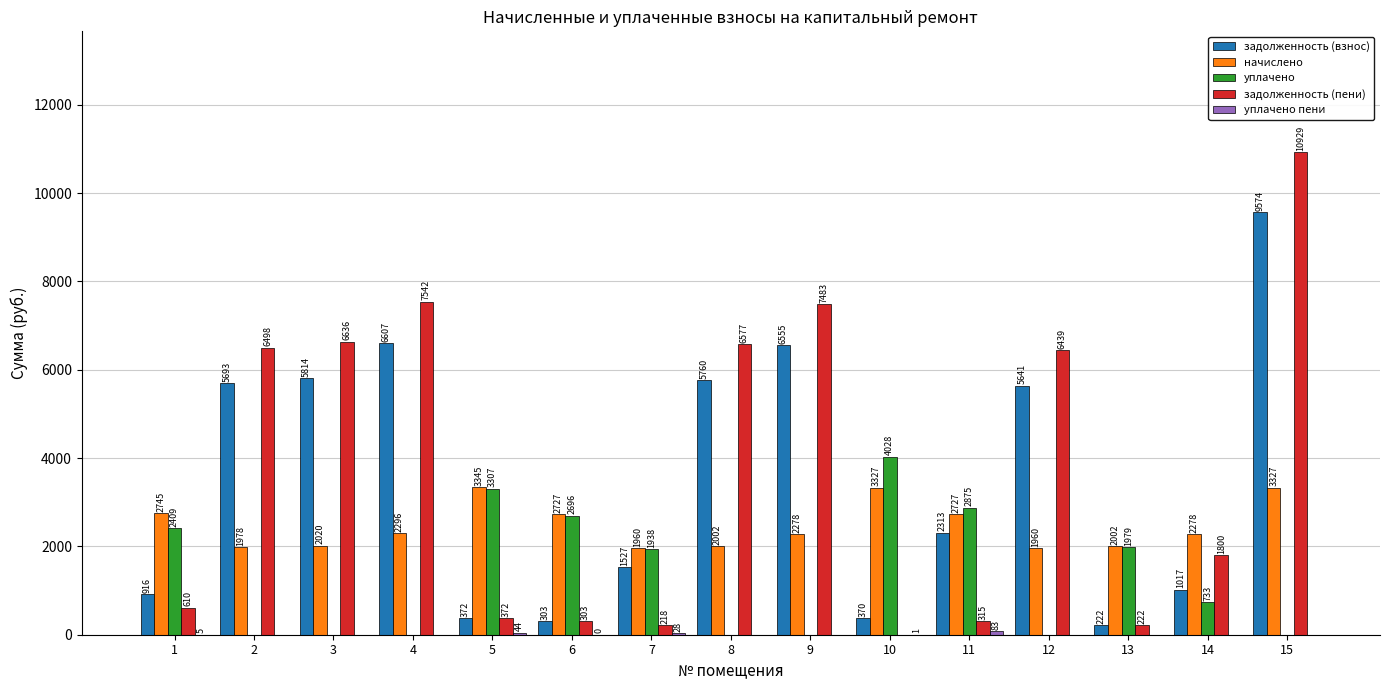

At which label does задолженность (взнос) first exceed 2312?

2